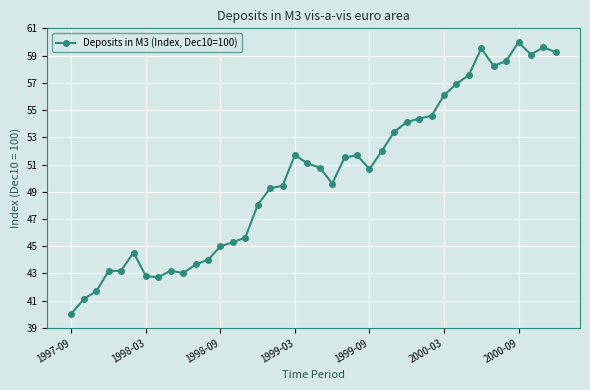

True or false: there are more than 2 points higher than both neighbors.

True